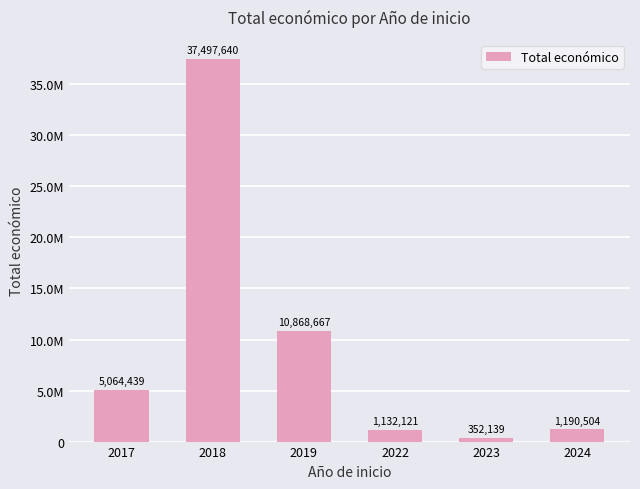

At which label does the data first exceed 5064439?

2018